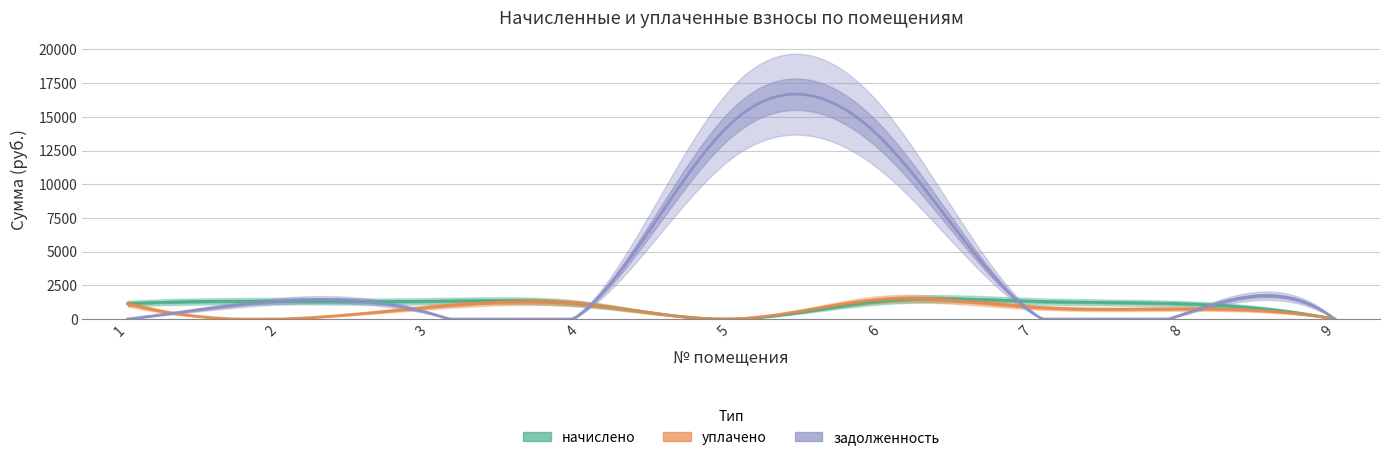

What is the difference between the second highest and minimum values in the задолженность series?

13337.9